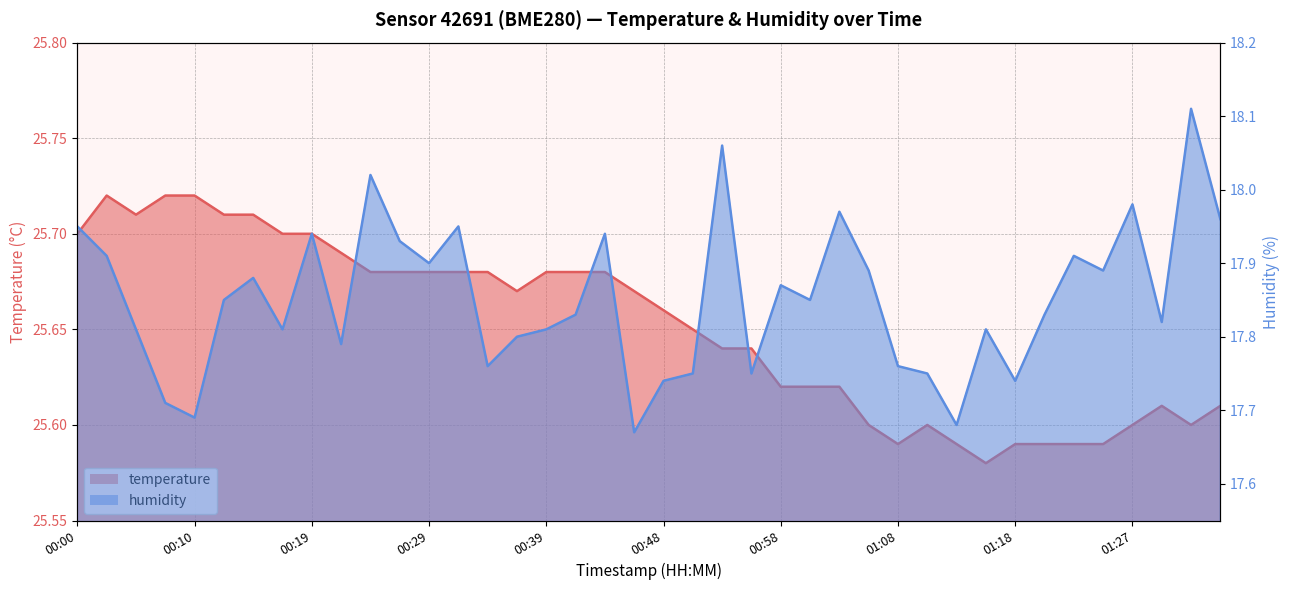

Which series has the largest total across all categories?

temperature